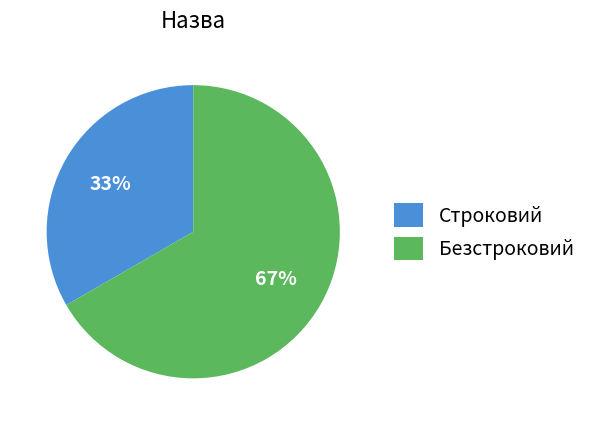

Do Безстроковий and Строковий together represent more than half of the pie?

Yes